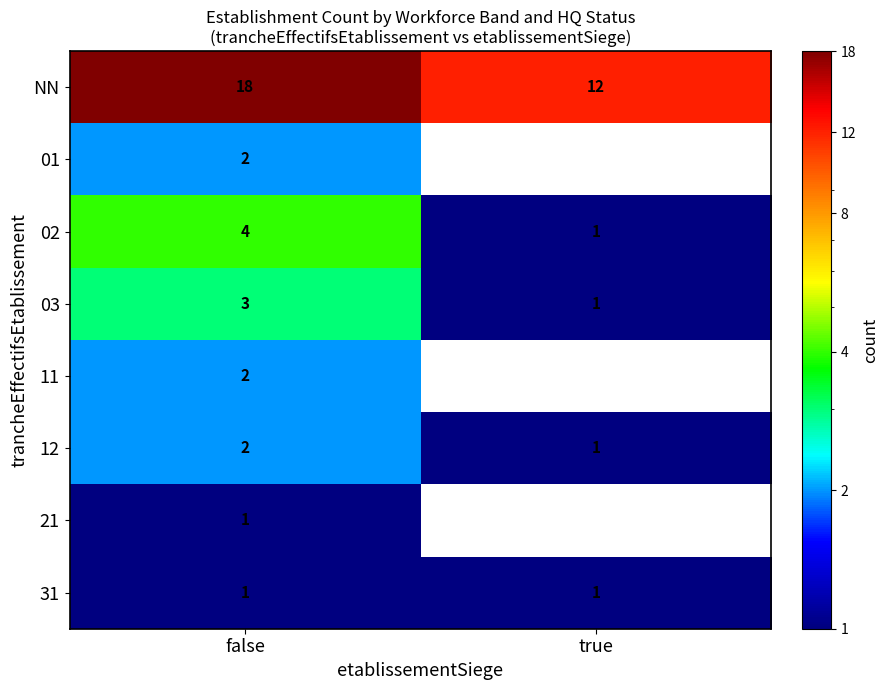

Count the number of data series in this chart.

8